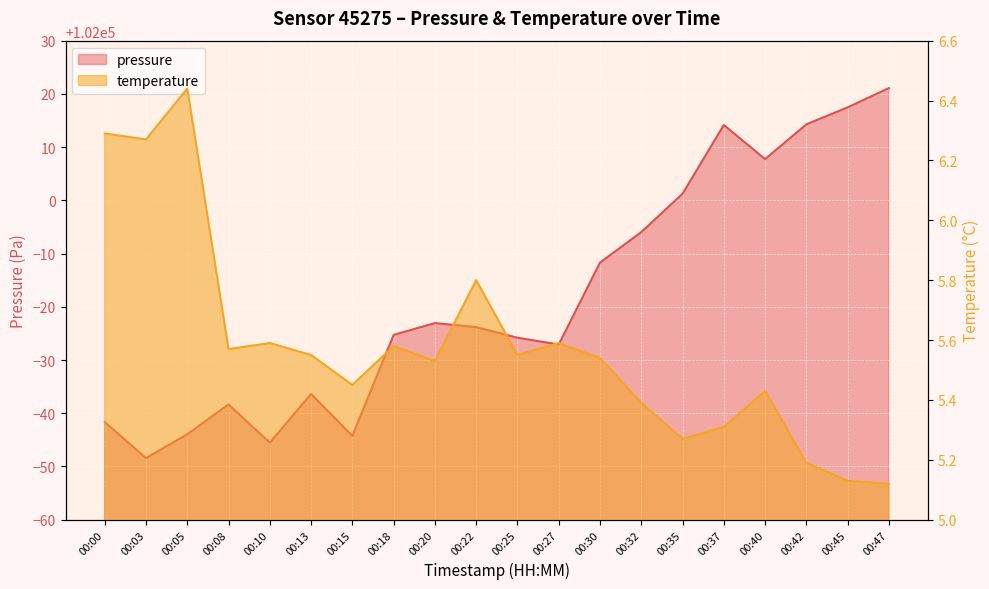

Where is the first local minimum for temperature?

00:03